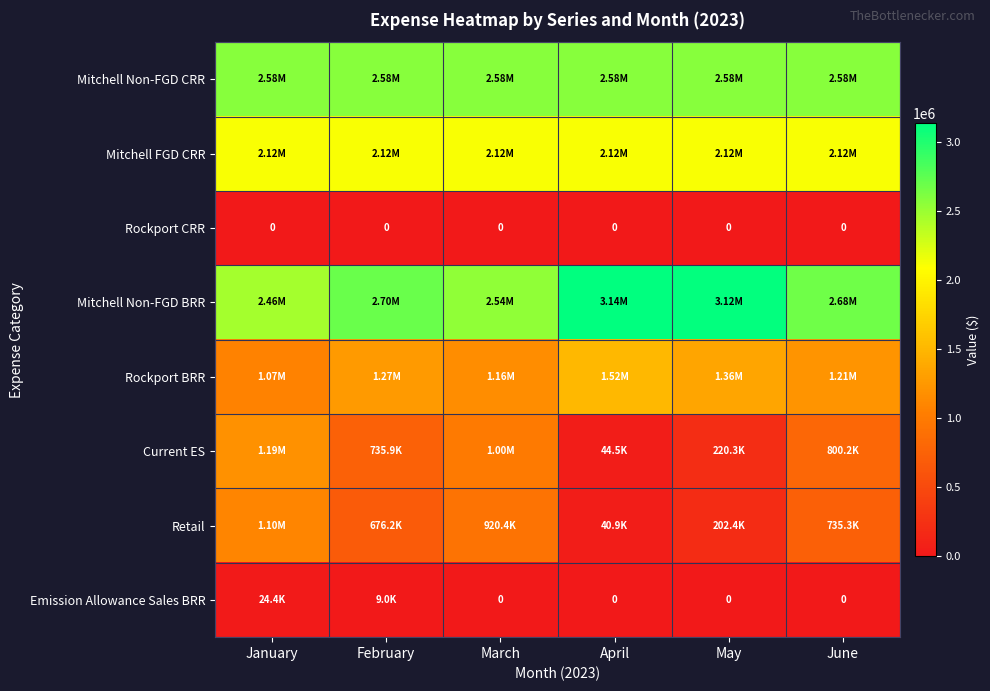

Where is Mitchell Non-FGD BRR nearest to the value 2797235?

February